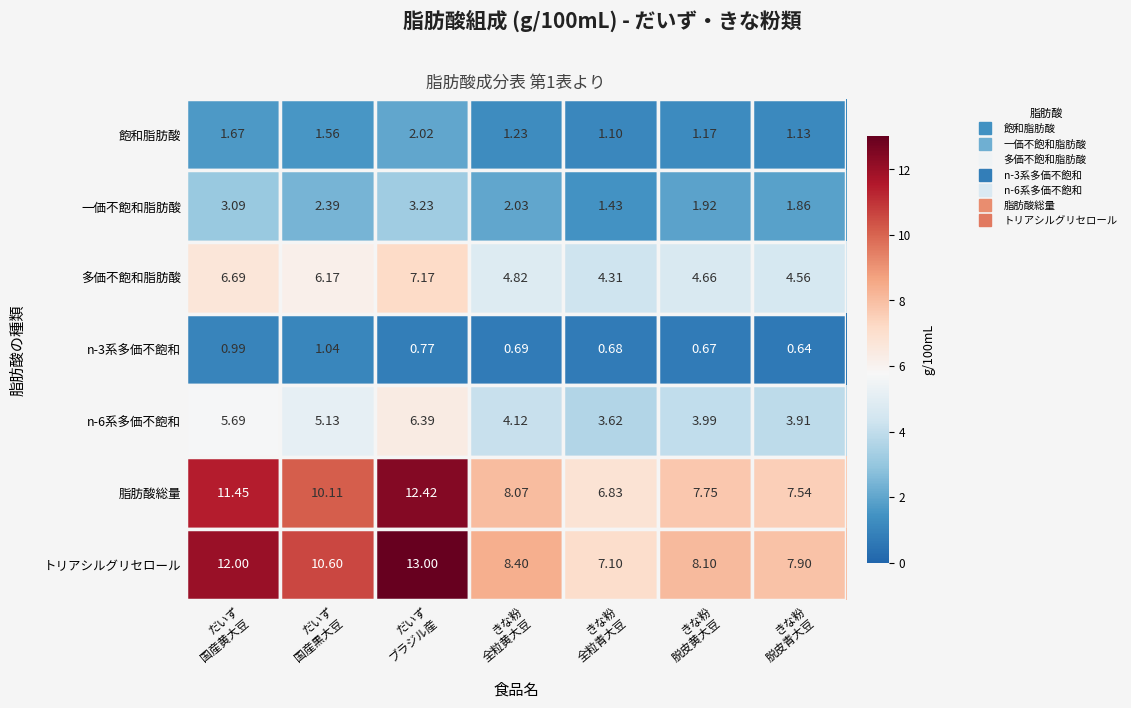

Which series has the largest total across all categories?

トリアシルグリセロール